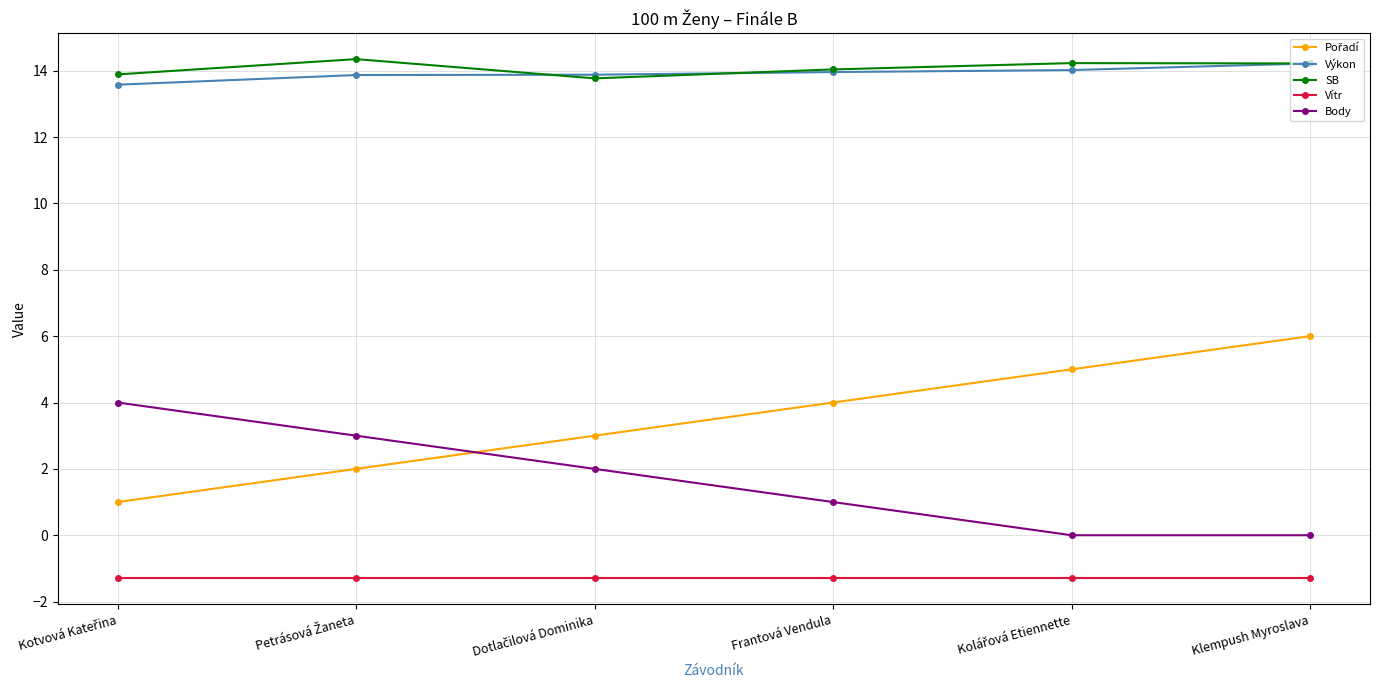

What is the highest value of the Vítr series?

-1.3